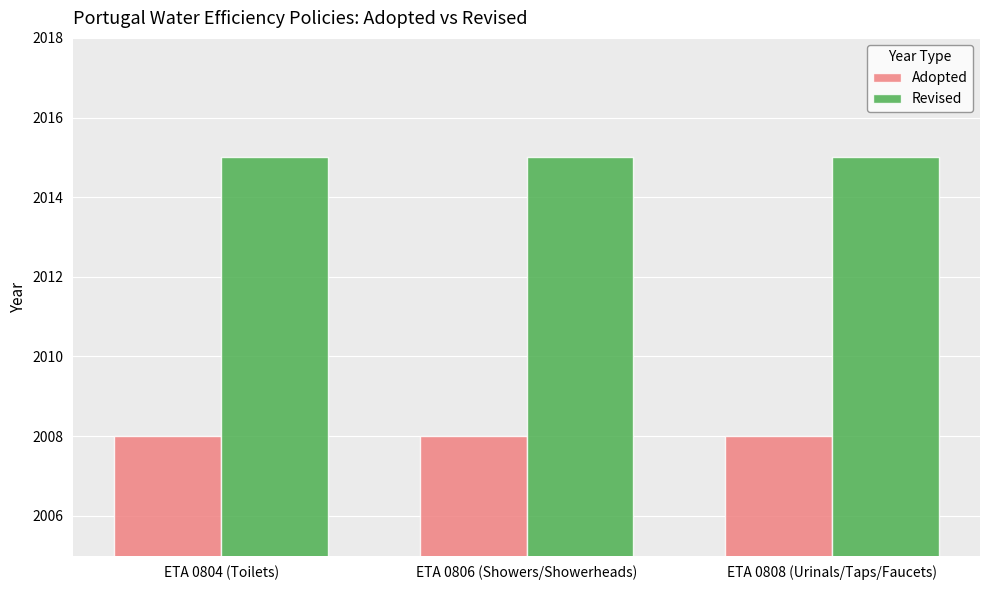

What is the sum of all Adopted values?

6024